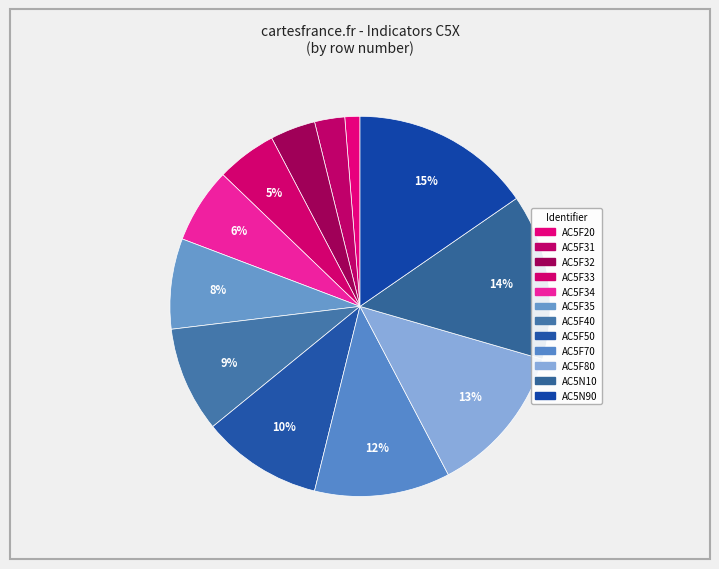

How many slices are in this pie chart?

12